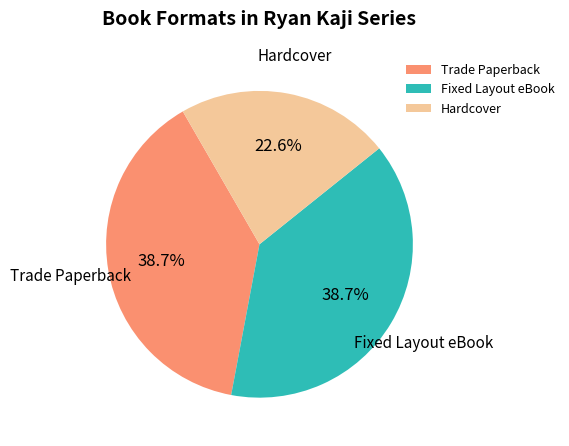

How many slices are in this pie chart?

3